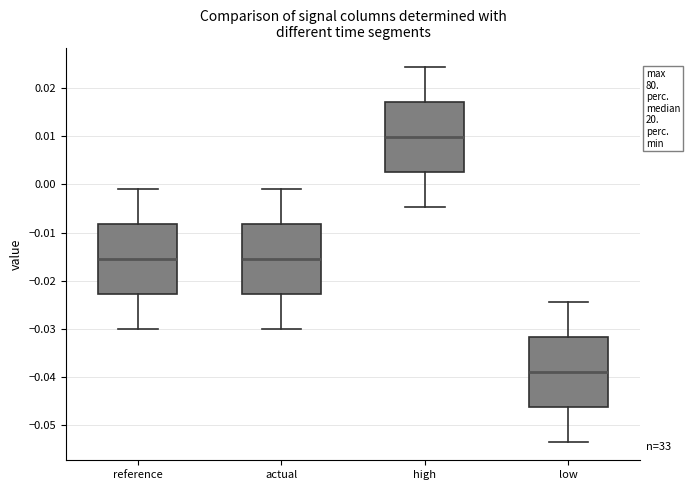

Where is the lower edge of the box for low on the y-axis? The values are not printed on the chart, so give them approximately, as read against the axis.

-0.046